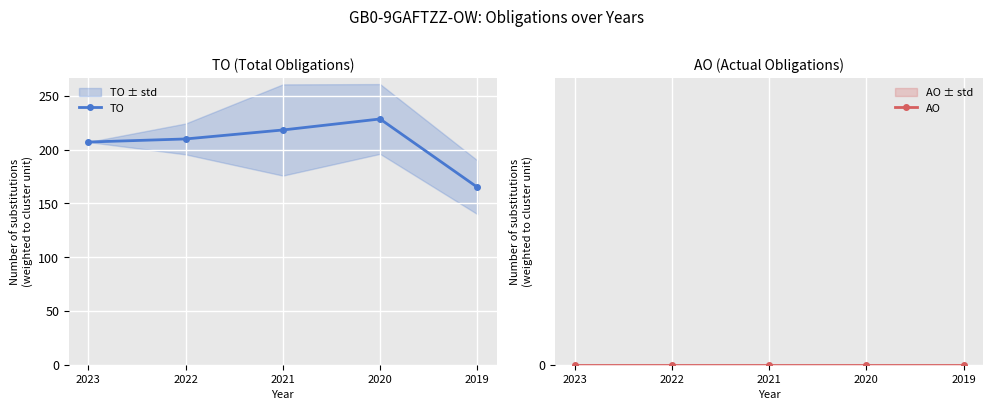

What is the difference between the maximum and minimum values in the TO series?

63.4